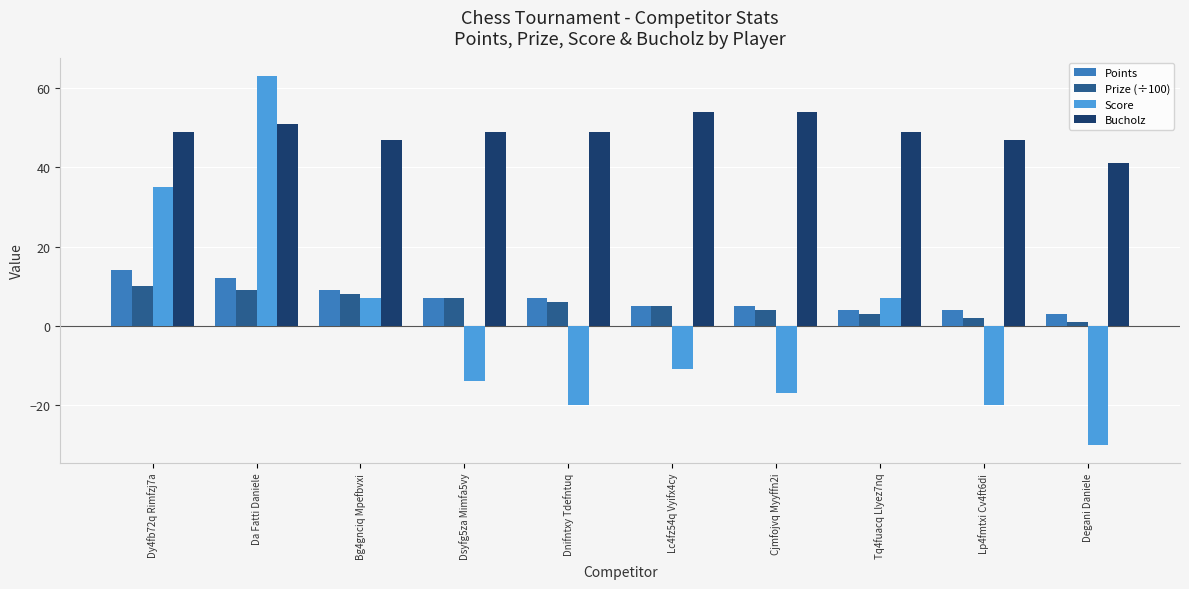

What is the value of the Prize (÷100) bar at the 5th from the left?

6